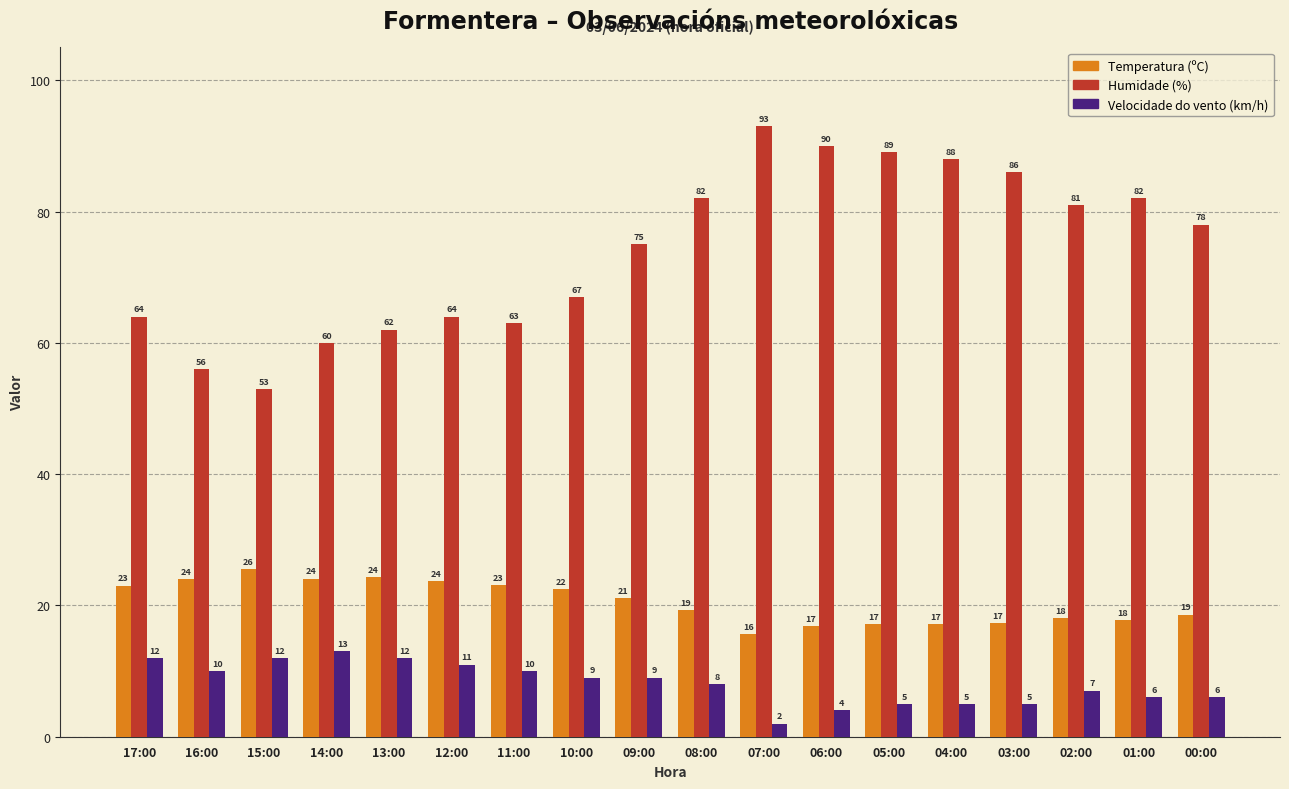

Does the chart contain stacked bars?

No